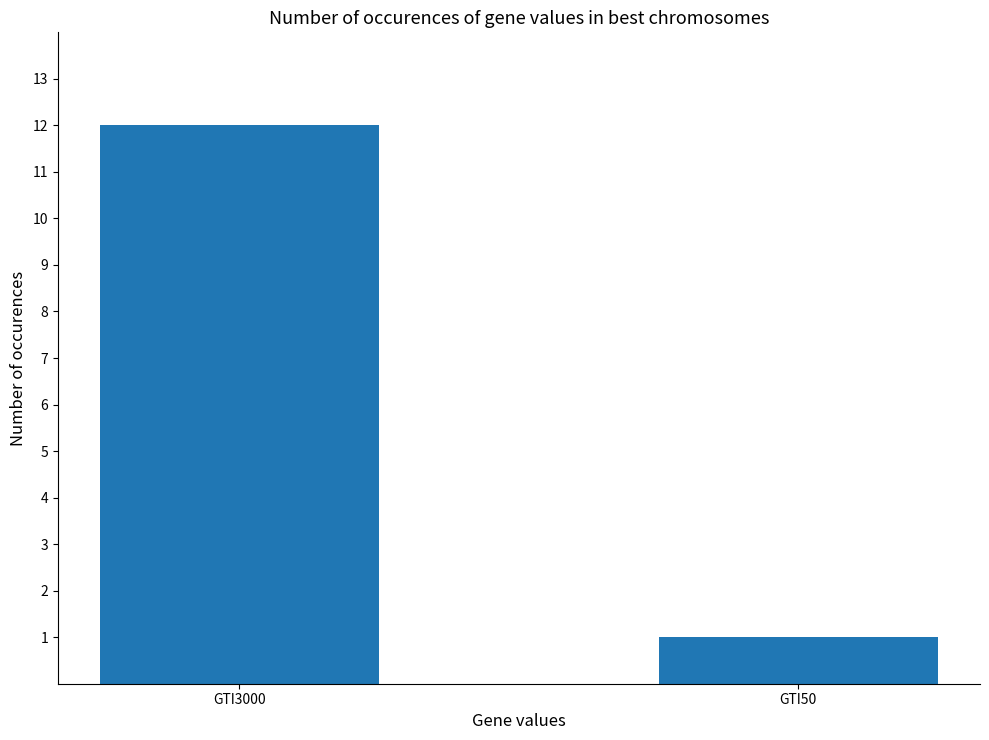

Rank the categories by value from lowest to highest.

GTI50, GTI3000